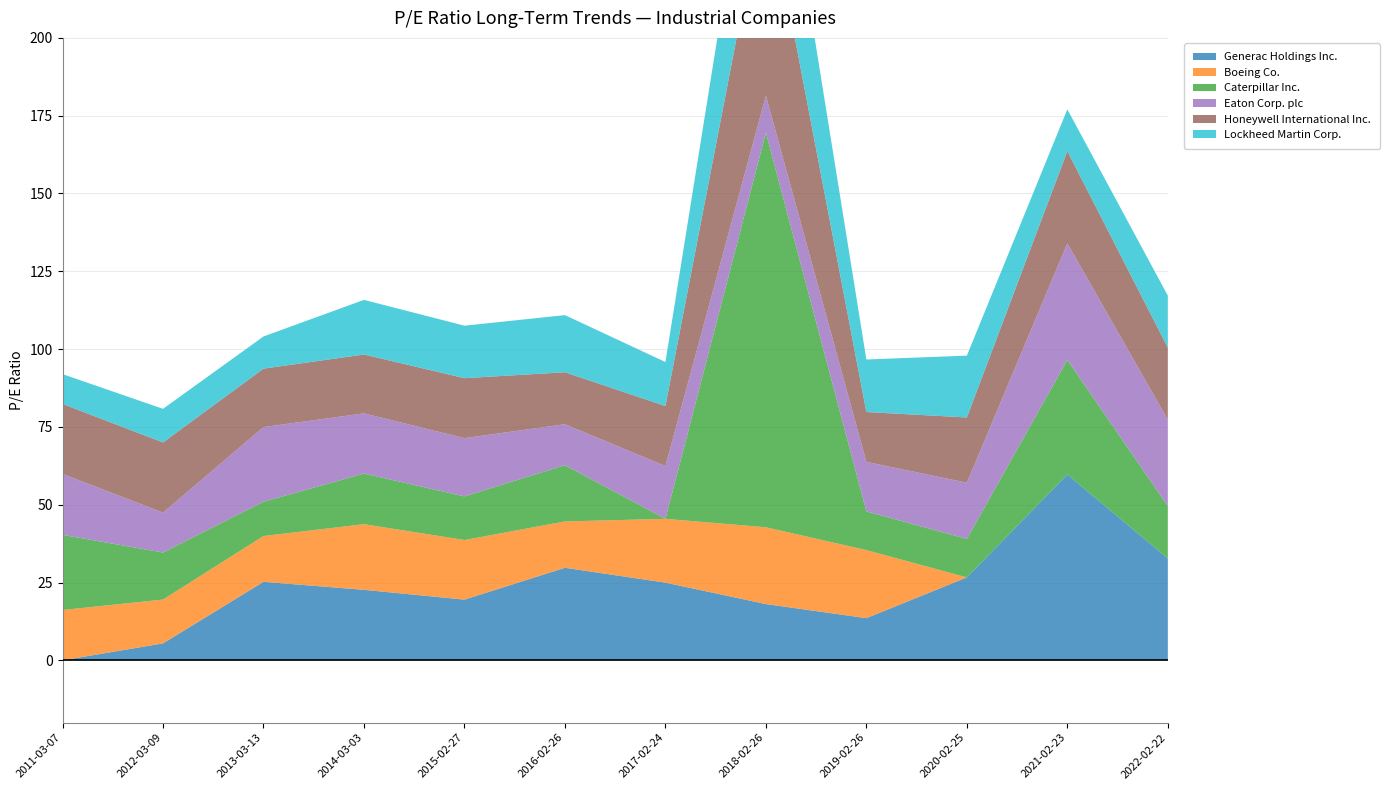

Reading left to right, list all the values displayed in this chart.

Generac Holdings Inc.: 2011-03-07=0.0	2012-03-09=5.4	2013-03-13=25.2	2014-03-03=22.6	2015-02-27=19.5	2016-02-26=29.7	2017-02-24=25.0	2018-02-26=18.1	2019-02-26=13.6	2020-02-25=26.6	2021-02-23=59.7	2022-02-22=32.7
Boeing Co.: 2011-03-07=16.2	2012-03-09=14.1	2013-03-13=14.7	2014-03-03=21.1	2015-02-27=19.1	2016-02-26=14.9	2017-02-24=20.5	2018-02-26=24.7	2019-02-26=21.9	2020-02-25=0.0	2021-02-23=0.0	2022-02-22=0.0
Caterpillar Inc.: 2011-03-07=24.1	2012-03-09=15.1	2013-03-13=11.0	2014-03-03=16.2	2015-02-27=14.0	2016-02-26=18.1	2017-02-24=0.0	2018-02-26=126.8	2019-02-26=12.4	2020-02-25=12.4	2021-02-23=36.8	2022-02-22=16.8
Eaton Corp. plc: 2011-03-07=19.6	2012-03-09=12.8	2013-03-13=24.0	2014-03-03=19.4	2015-02-27=18.7	2016-02-26=13.2	2017-02-24=17.0	2018-02-26=11.9	2019-02-26=15.9	2020-02-25=18.1	2021-02-23=37.5	2022-02-22=27.8
Honeywell International Inc.: 2011-03-07=22.5	2012-03-09=22.5	2013-03-13=18.8	2014-03-03=18.9	2015-02-27=19.3	2016-02-26=16.7	2017-02-24=19.3	2018-02-26=67.2	2019-02-26=16.0	2020-02-25=21.0	2021-02-23=29.6	2022-02-22=23.1
Lockheed Martin Corp.: 2011-03-07=9.6	2012-03-09=10.8	2013-03-13=10.3	2014-03-03=17.6	2015-02-27=16.9	2016-02-26=18.4	2017-02-24=14.1	2018-02-26=48.7	2019-02-26=16.9	2020-02-25=19.9	2021-02-23=13.4	2022-02-22=16.7